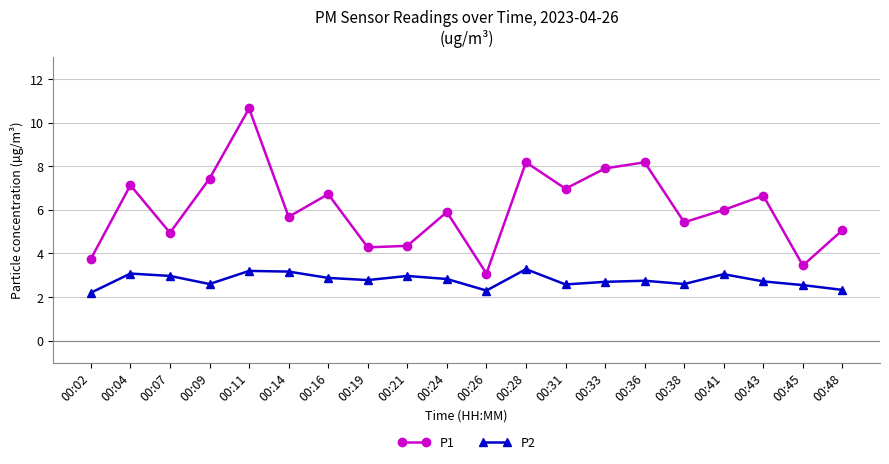

What is the sum of the P1 values at 00:24 and 00:41?

11.9